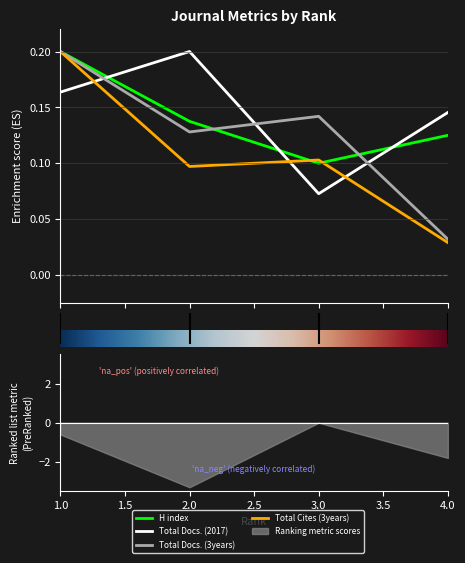

How many lines are shown in the chart?

4